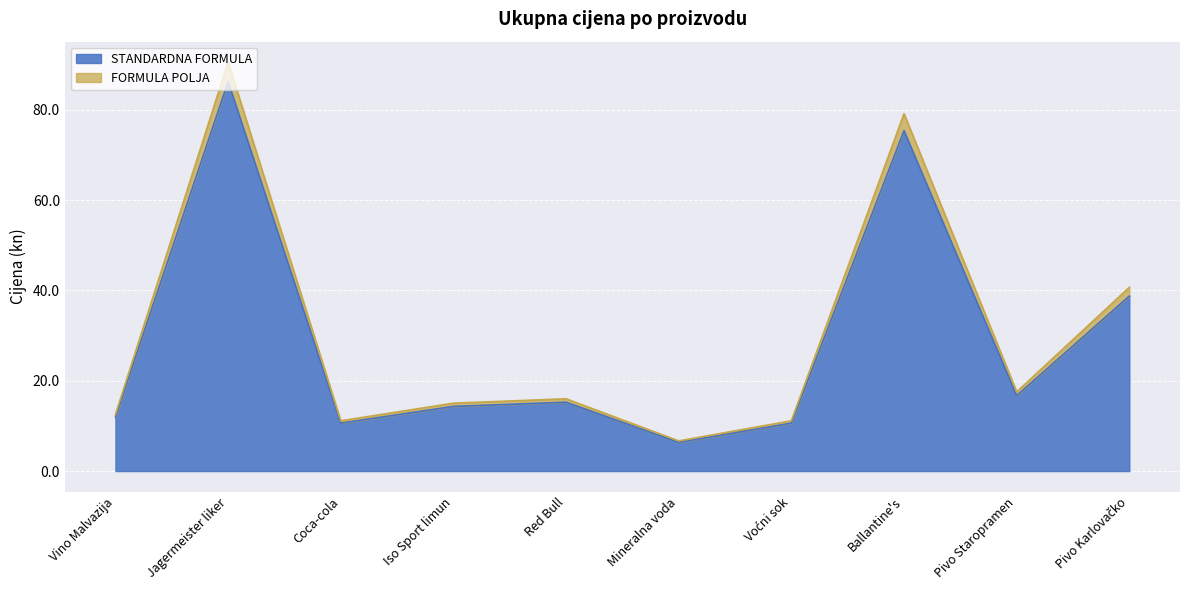

Which category has the lowest value across all series?

Mineralna voda